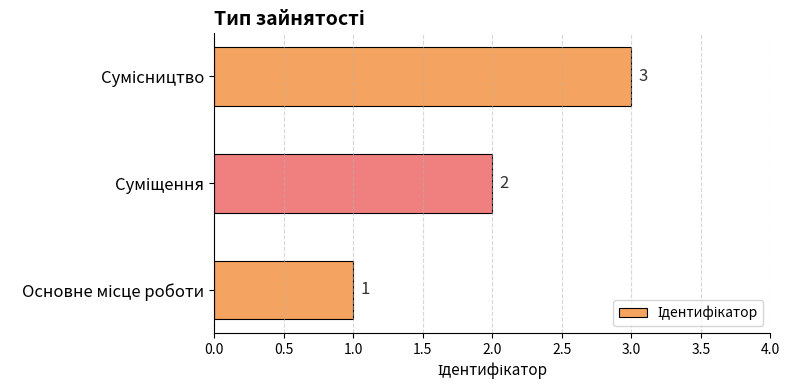

What is the maximum value shown in the chart?

3